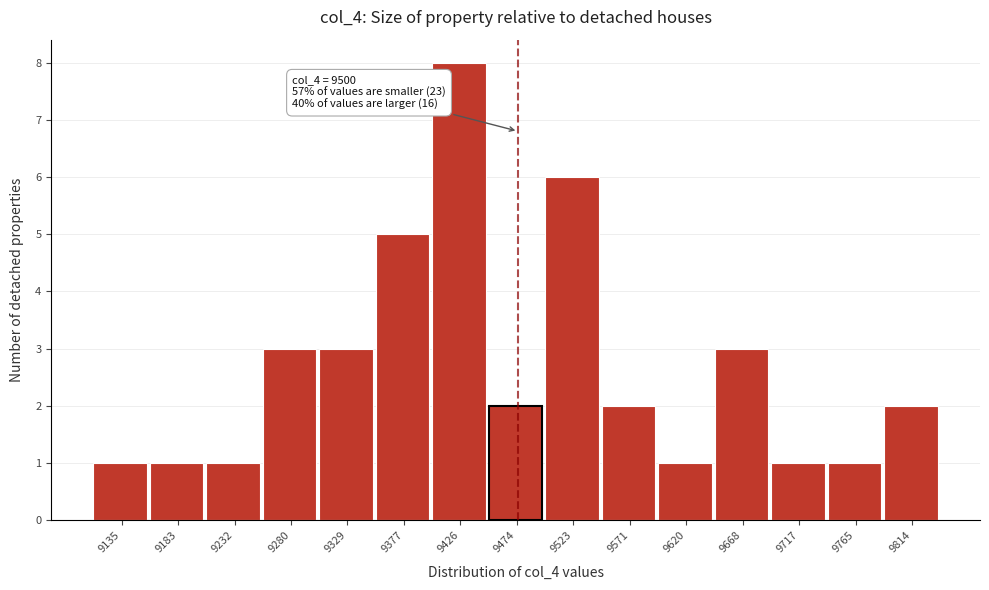

Reading right to left, what are all the values shown in this chart?

9814=2	9765=1	9717=1	9668=3	9620=1	9571=2	9523=6	9474=2	9426=8	9377=5	9329=3	9280=3	9232=1	9183=1	9135=1